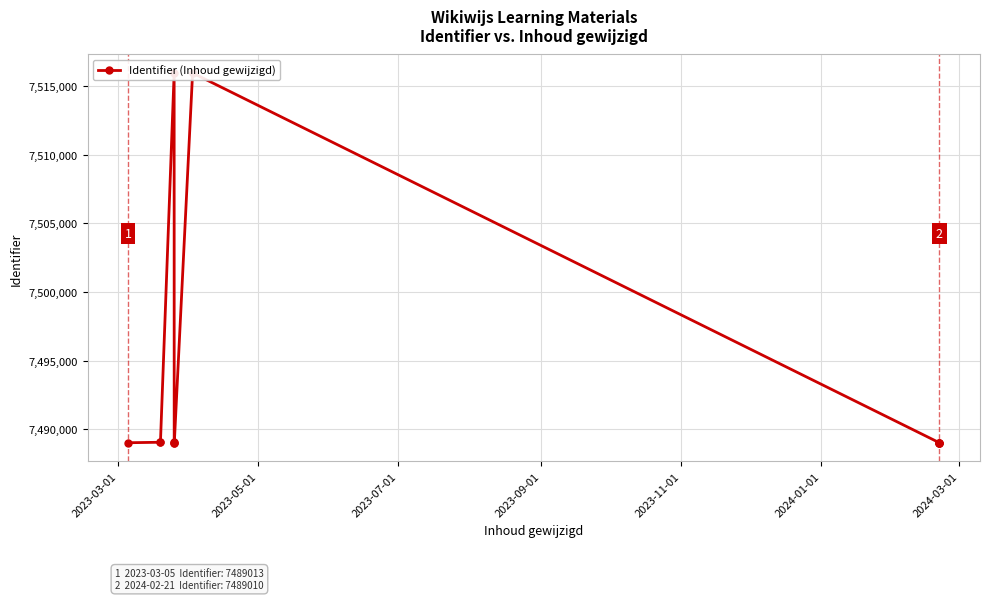

What is the maximum value shown in the chart?

7515955